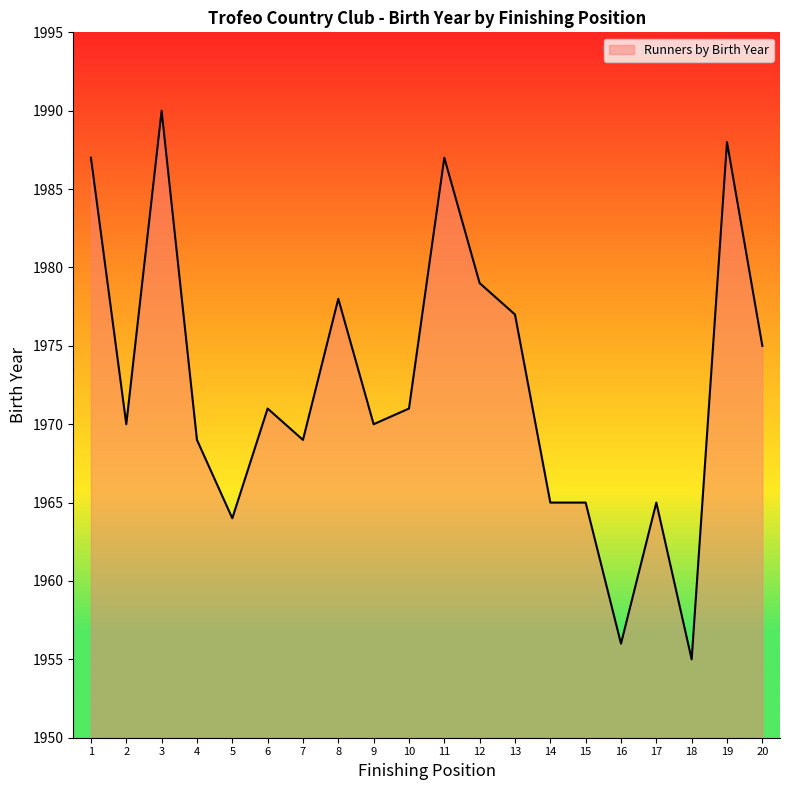

What is the greatest value displayed?

1990